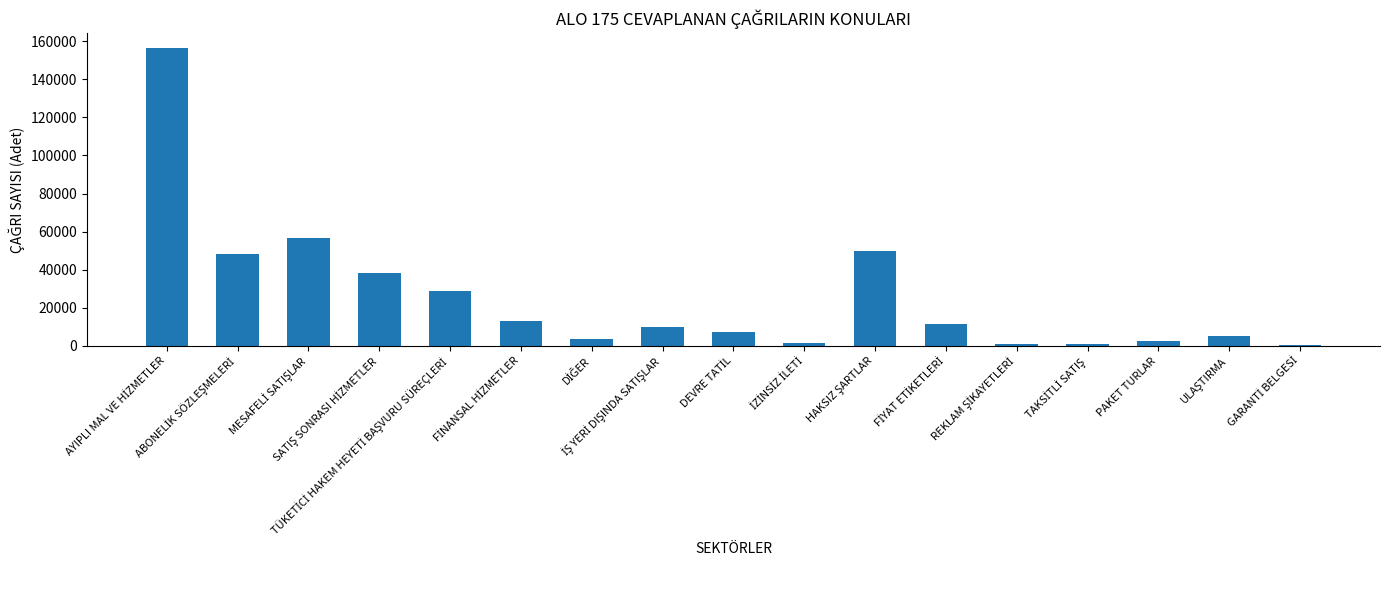

What is the sum of all values?

436423